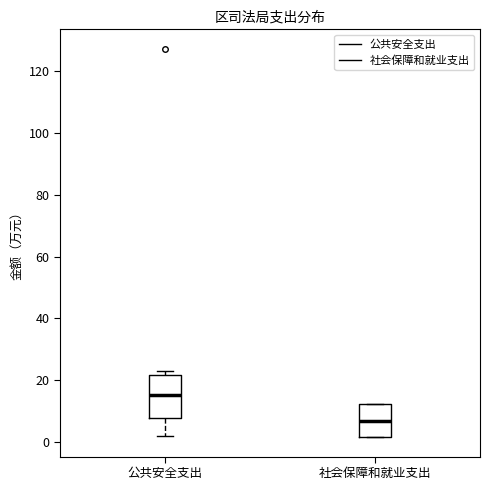

Which box's median line is the lowest?

社会保障和就业支出